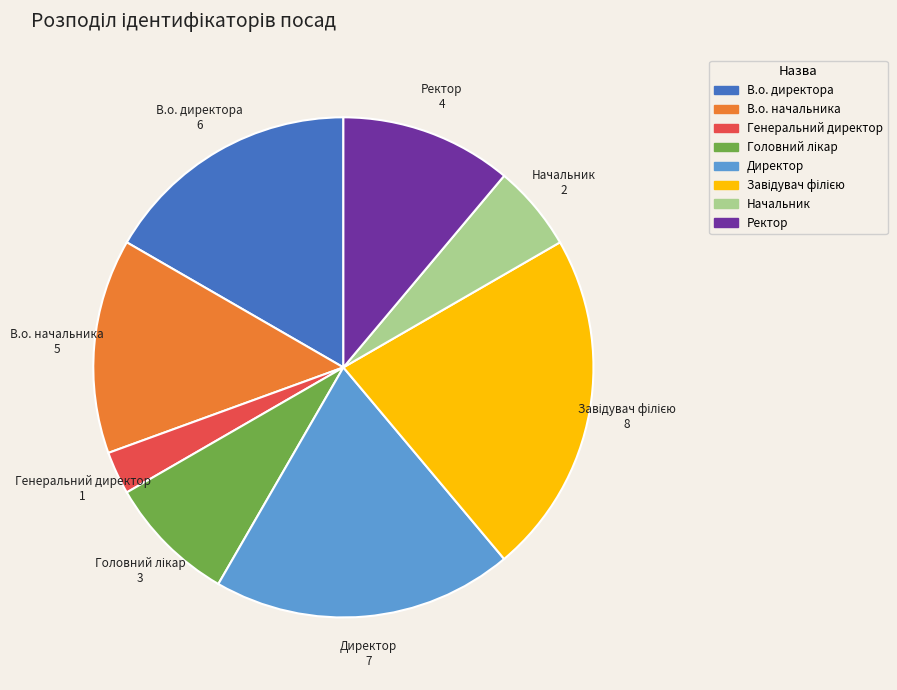

True or false: Начальник accounts for 20% of the total.

False